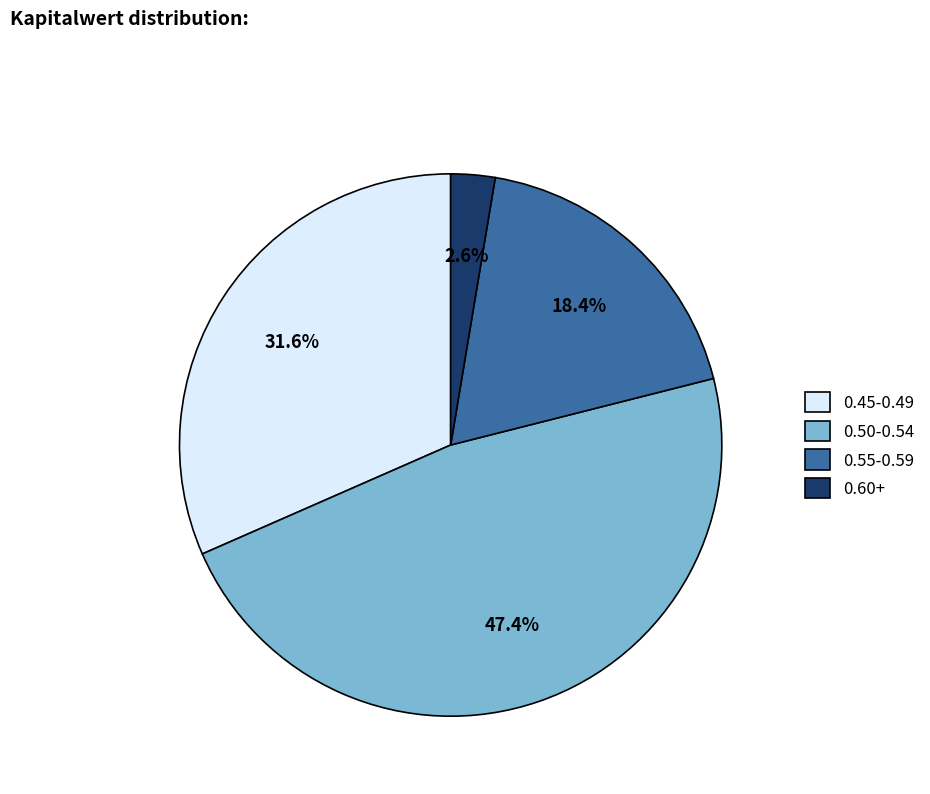

What is the total percentage of 0.55-0.59 and 0.45-0.49?

50.0%